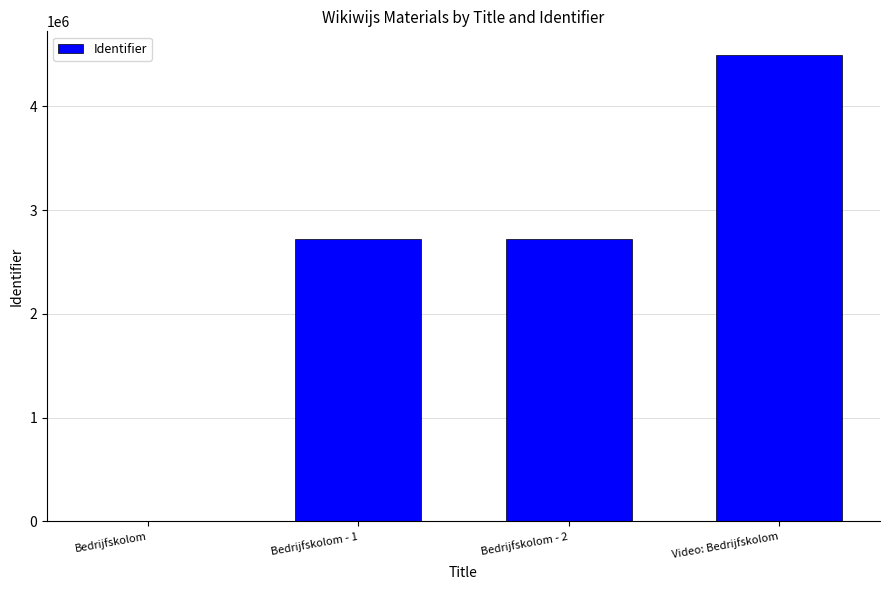

What is the change in value from Bedrijfskolom to Bedrijfskolom - 2?

+2726281